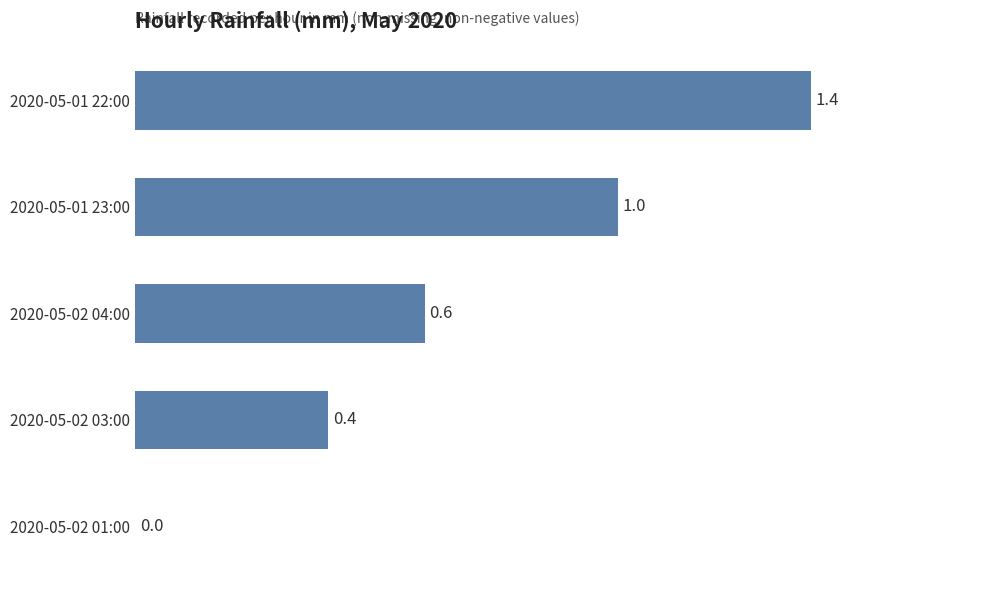

At which label is the value closest to 0?

2020-05-02 01:00